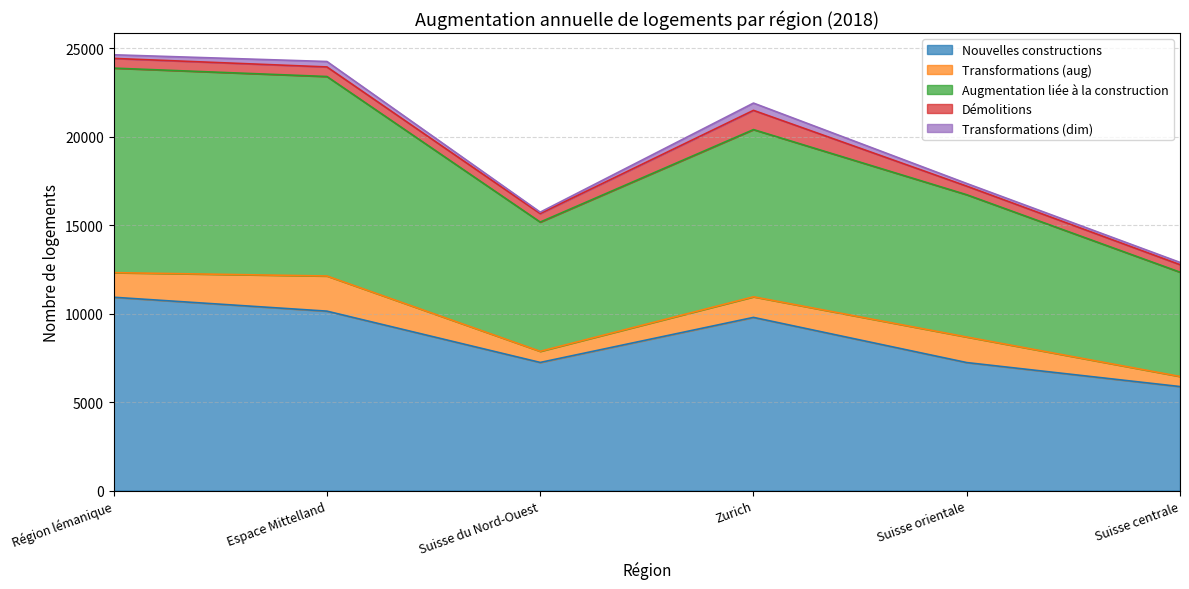

The Démolitions series shows 259 at Zurich. True or false?

False